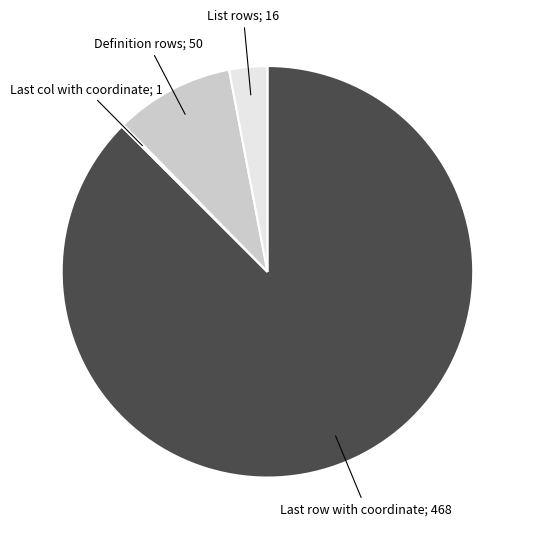

Is there a majority slice in this chart?

Yes